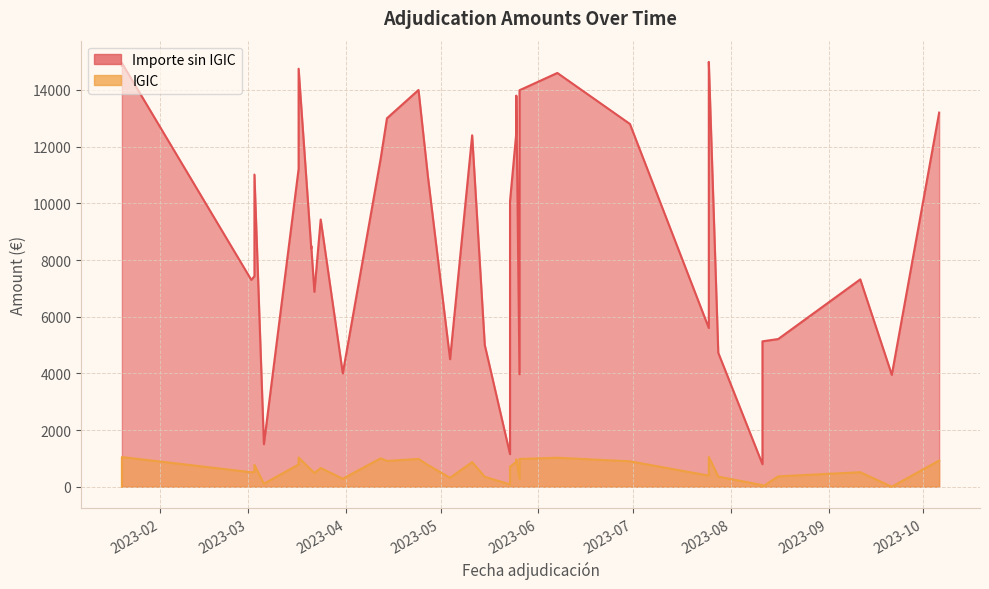

The value of IGIC at 2023-08-11 is 18.1. True or false?

False